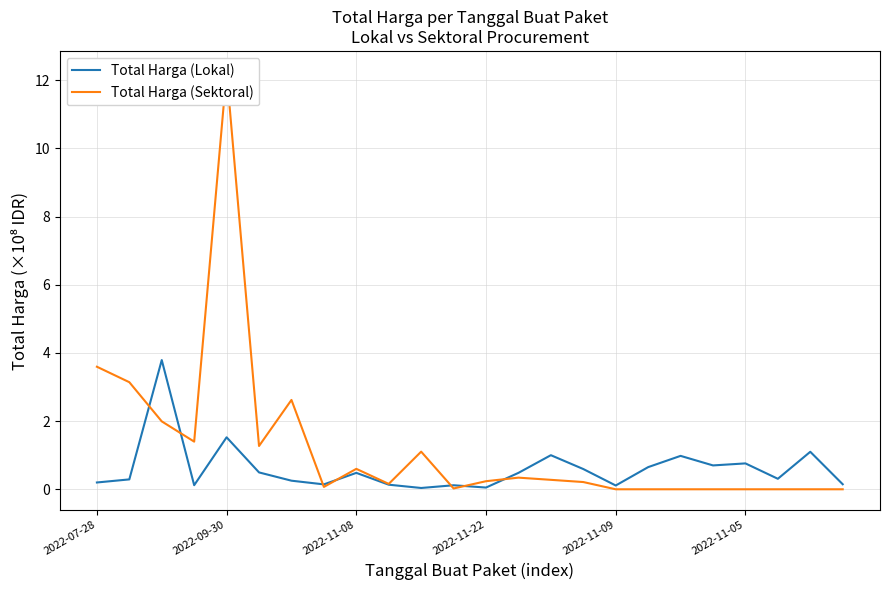

What is the difference between the maximum and minimum values in the Total Harga (Lokal) series?

3.8